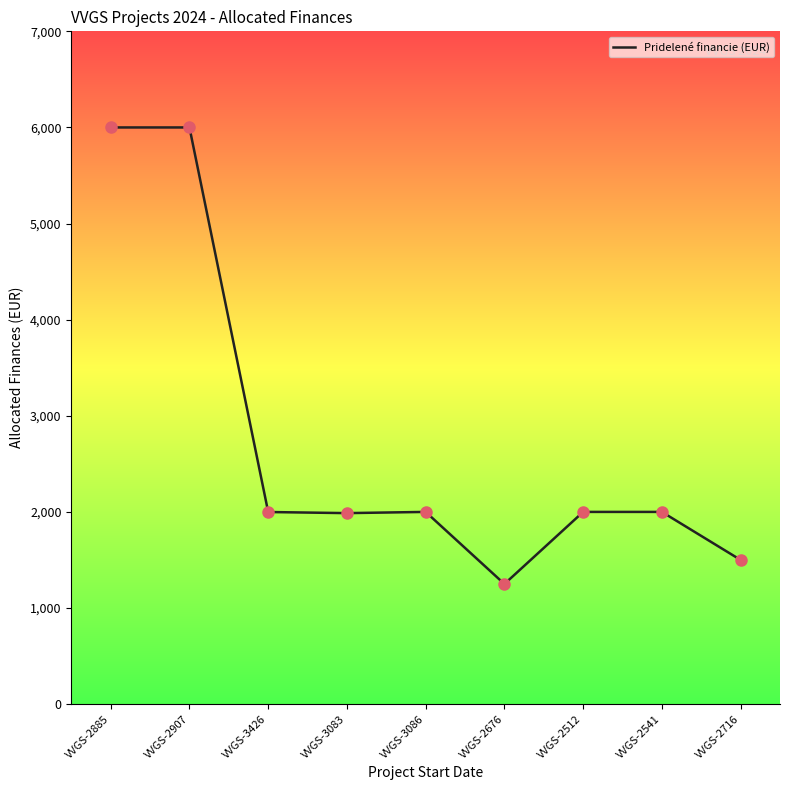

What is the change in value from VVGS-3426 to VVGS-2512?

+1.1